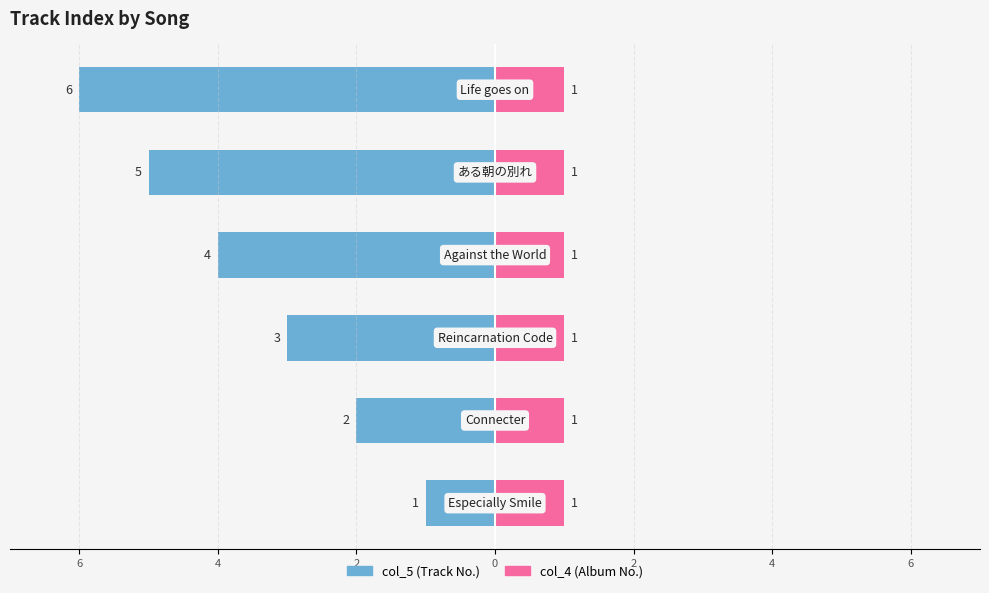

What is the difference between the maximum and minimum values in the col_5 (Track No.) series?

5.0